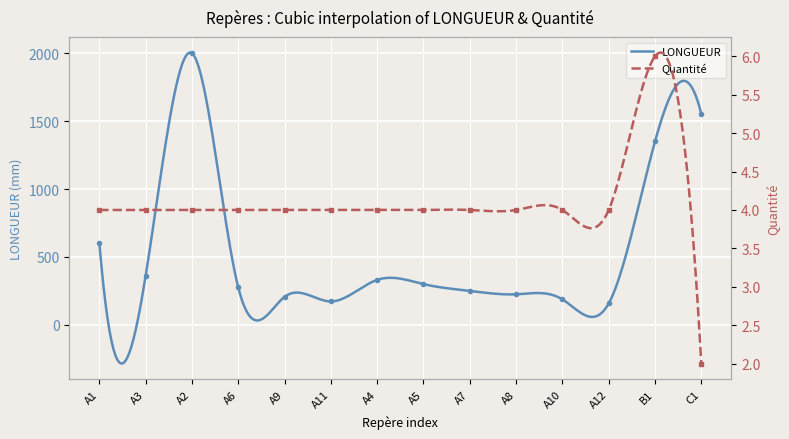

What is the approximate value of LONGUEUR at A6?

275.0